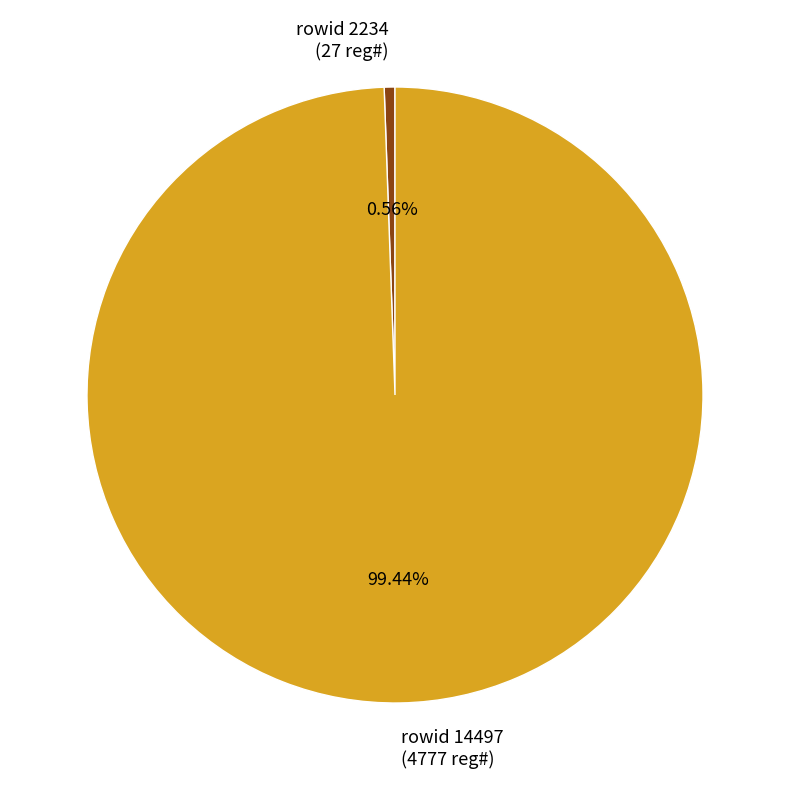

Which has a higher value, rowid 14497 (4777 reg#) or rowid 2234 (27 reg#)?

rowid 14497 (4777 reg#)